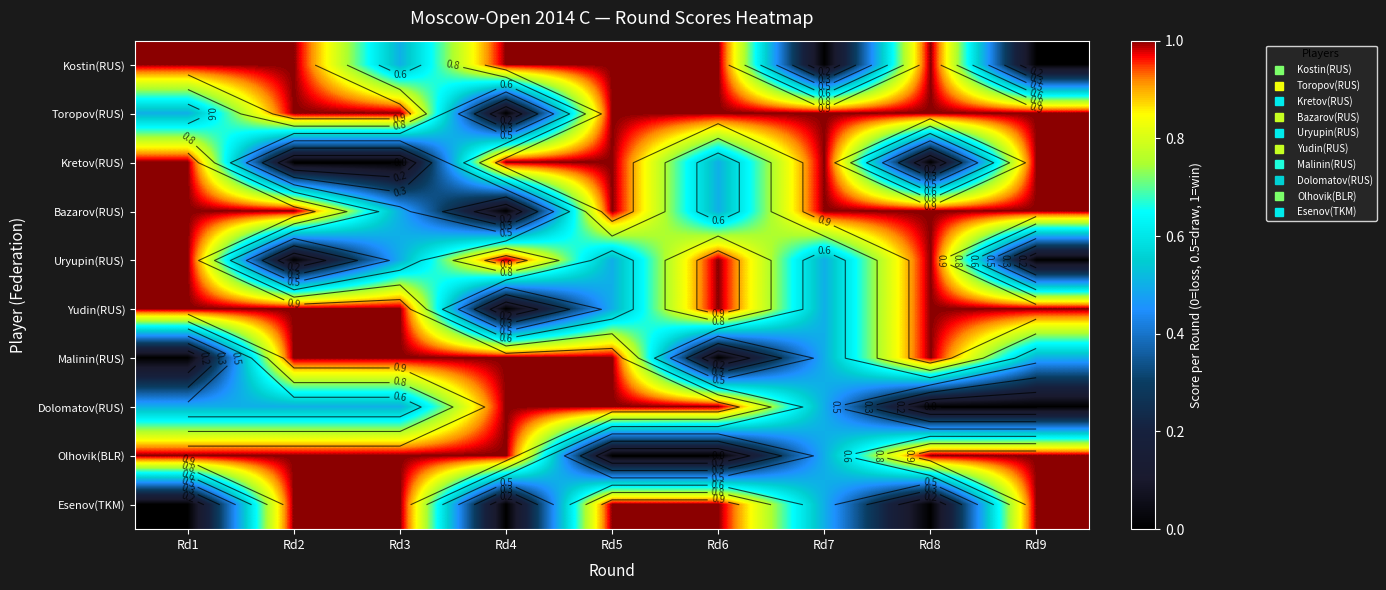

What is the difference between the Dolomatov(RUS) values at Rd1 and Rd4?

0.5